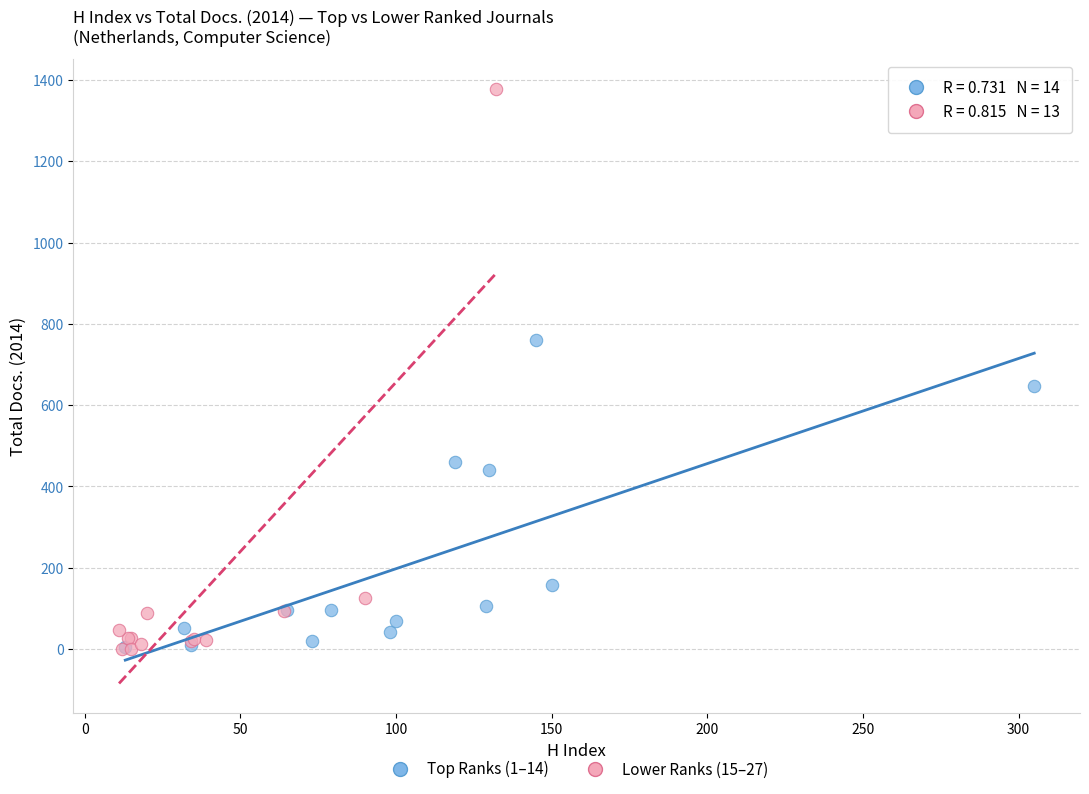

Which series has the largest Y range (max minus min)?

Lower Ranks (15–27)